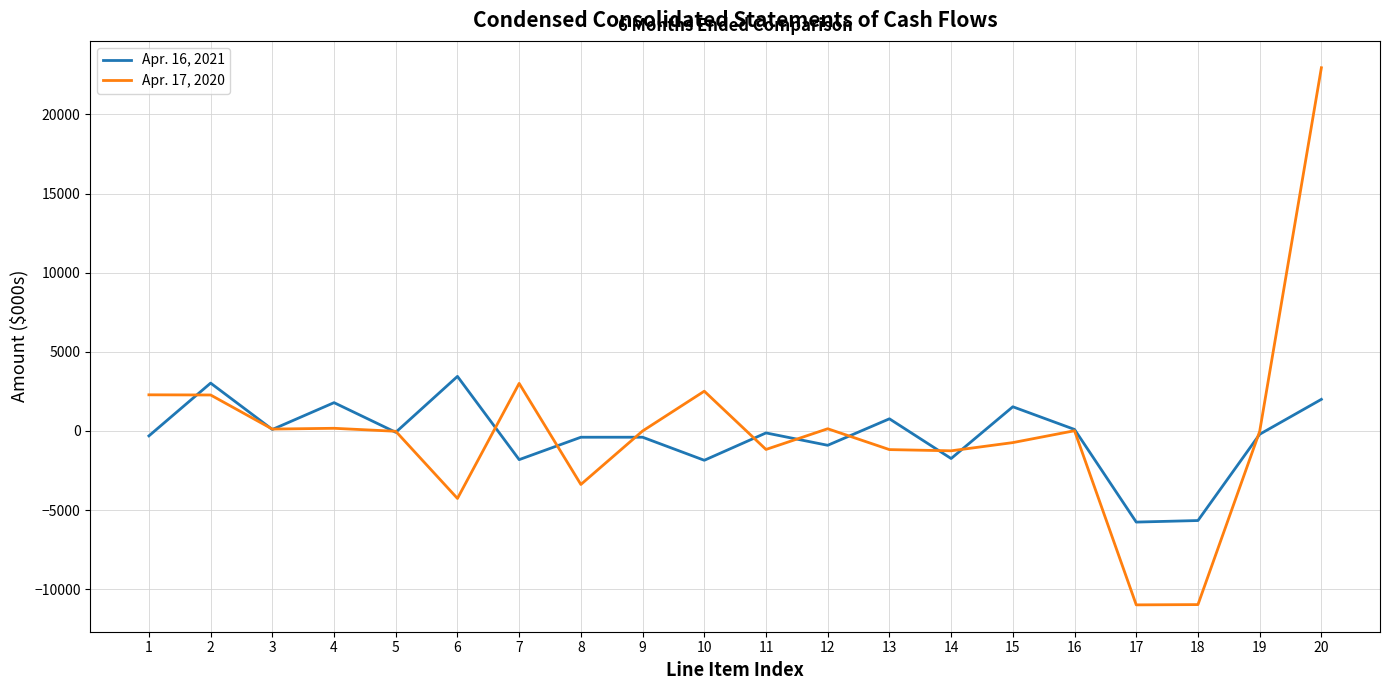

True or false: Apr. 16, 2021 has more than 2 interior local peaks.

True